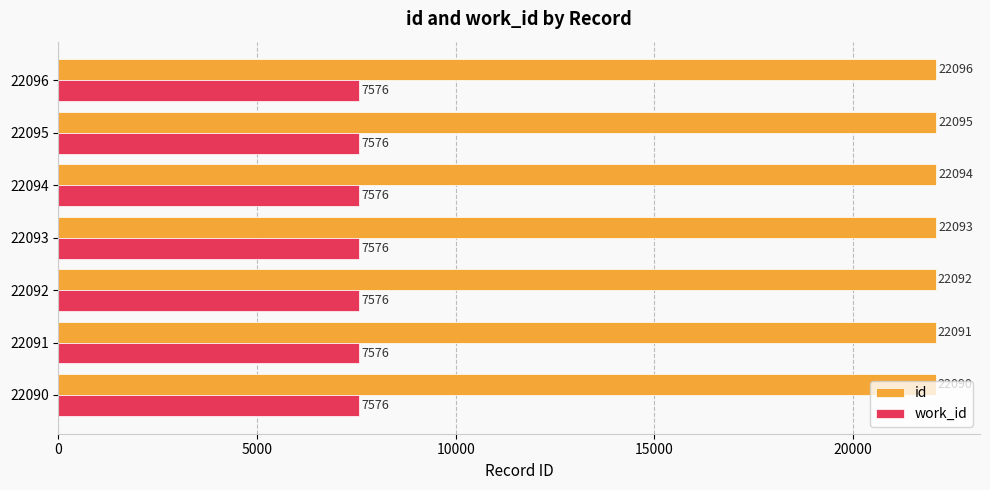

List the series in order of their peak value, lowest first.

work_id, id